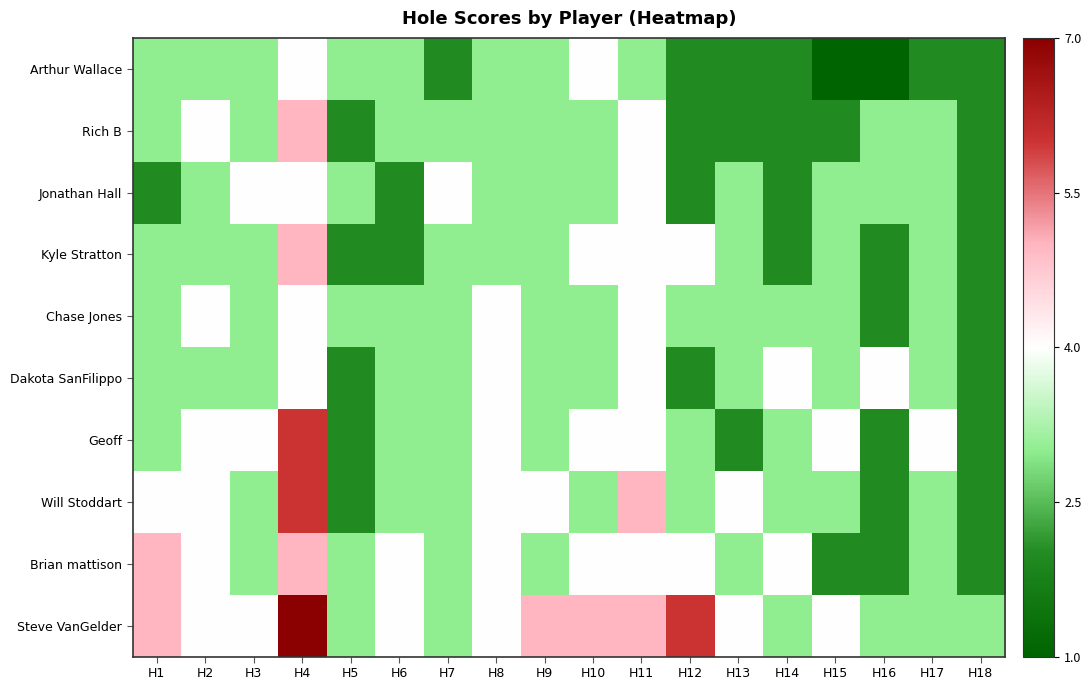

Count the number of data series in this chart.

10